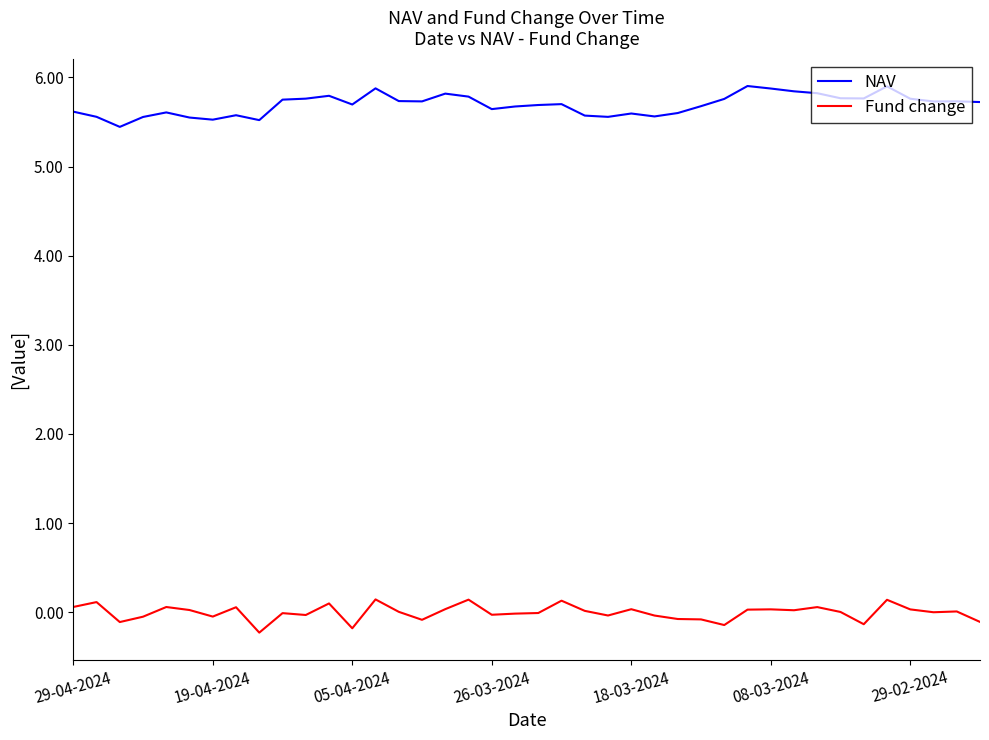

Which series has the largest total across all categories?

NAV